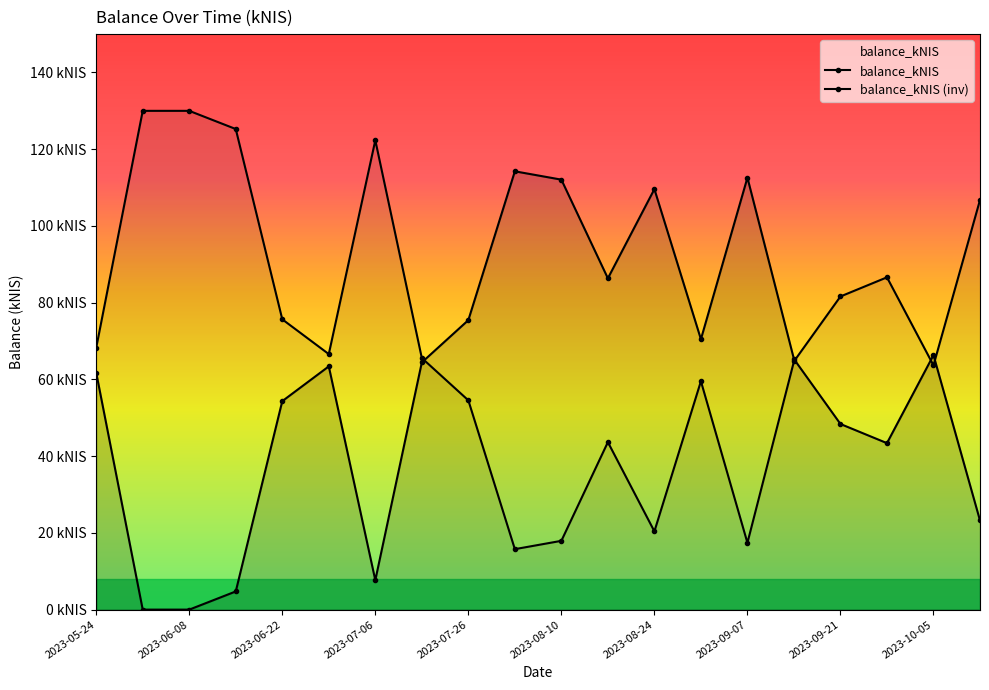

How many values are above zero?

18